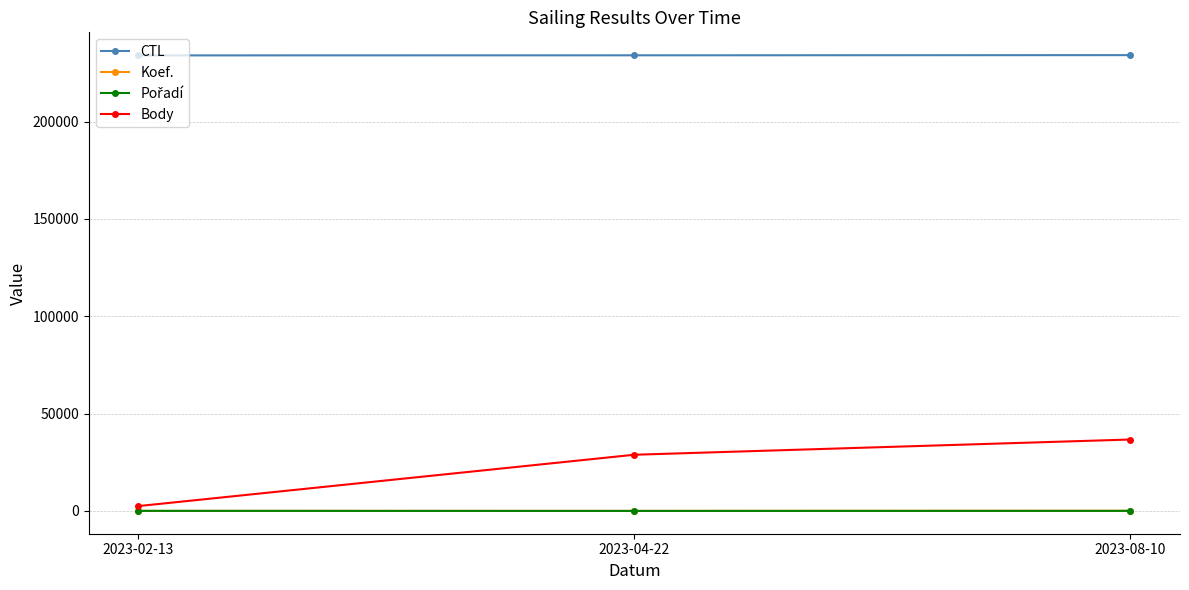

Which series changed the most between 2023-02-13 and 2023-08-10?

Body